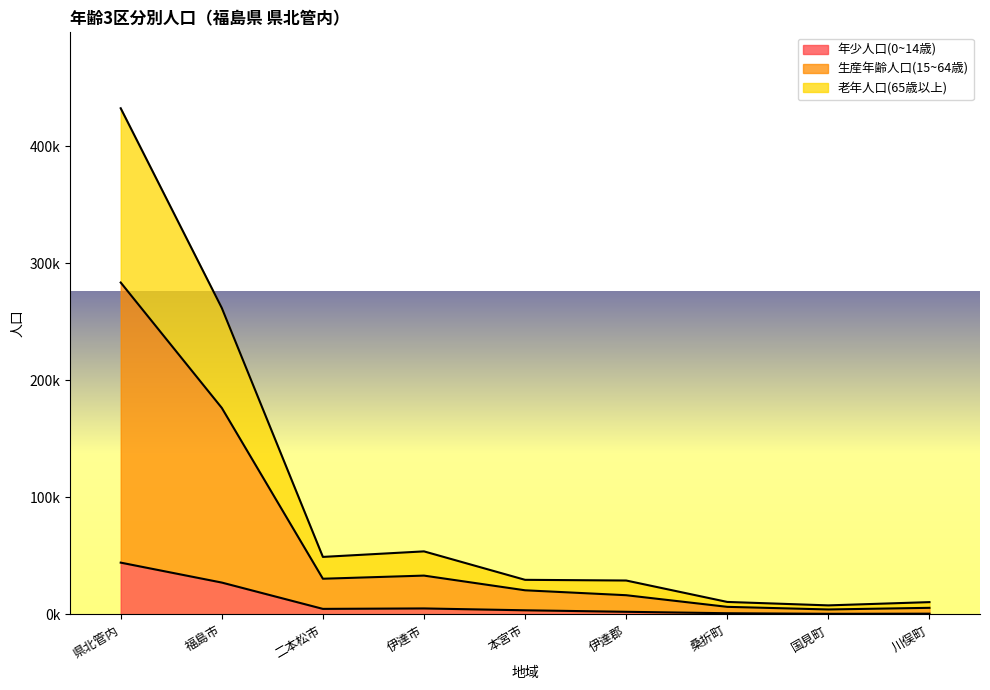

At which label does 年少人口(0~14歳) first exceed 3565?

県北管内